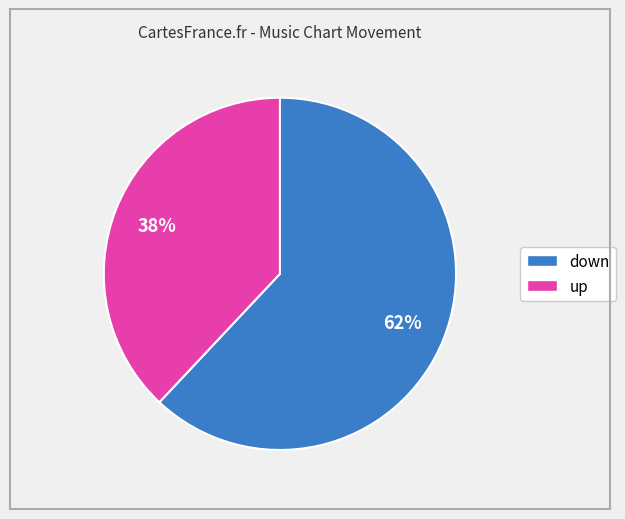

Which slice is the largest?

down